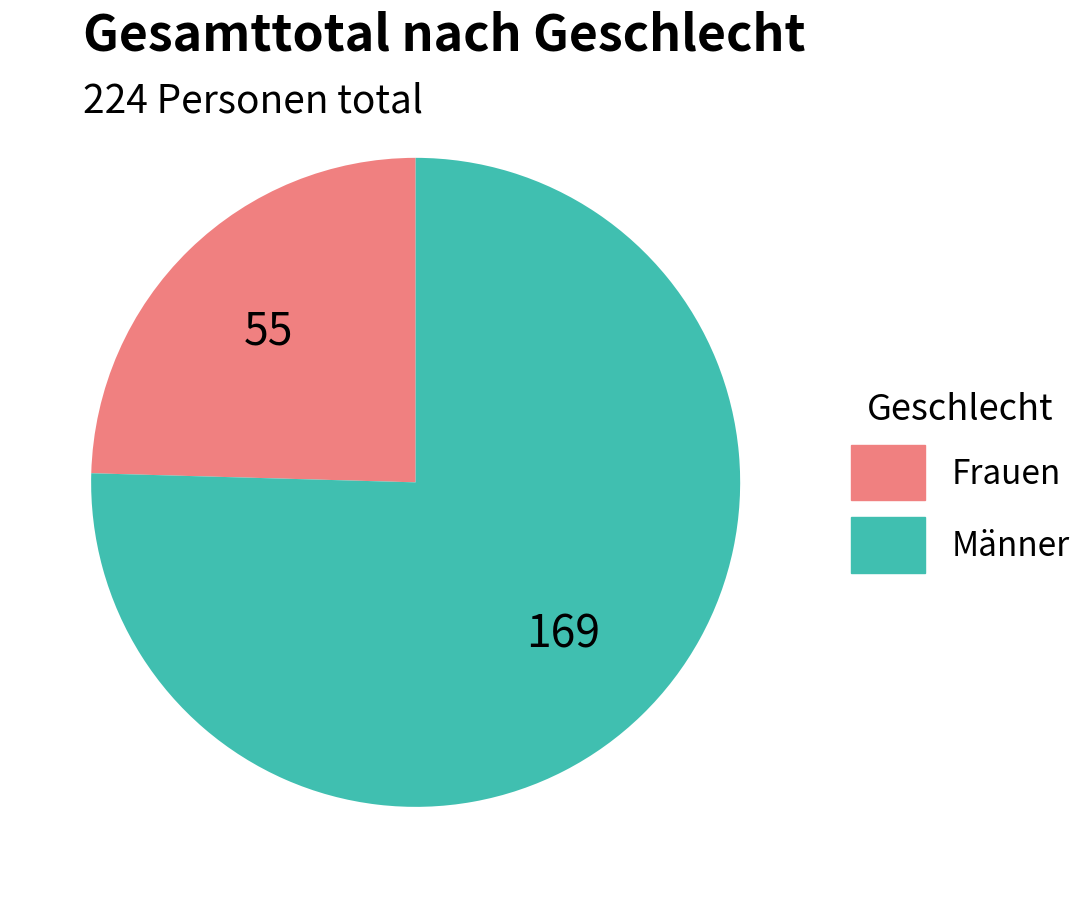

How many slices are in this pie chart?

2